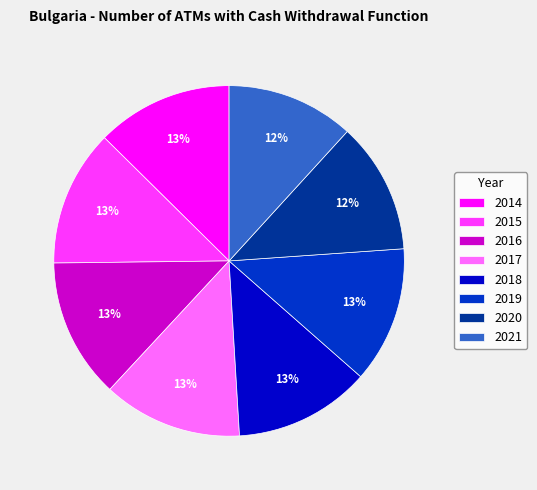

True or false: 2019 accounts for 18% of the total.

False